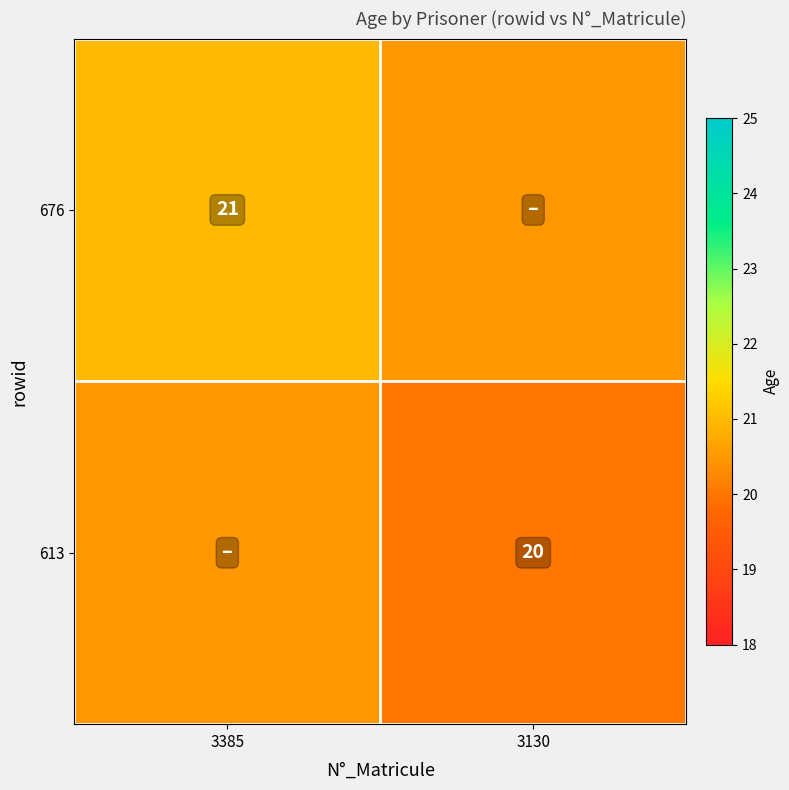

What is the total value across all series at 3130?

40.5